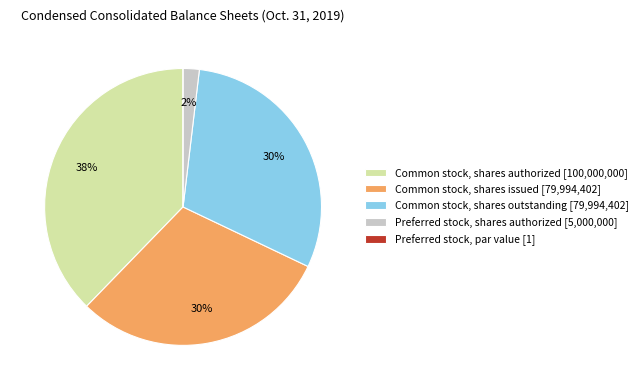

Is there any slice that represents more than half of the pie?

No